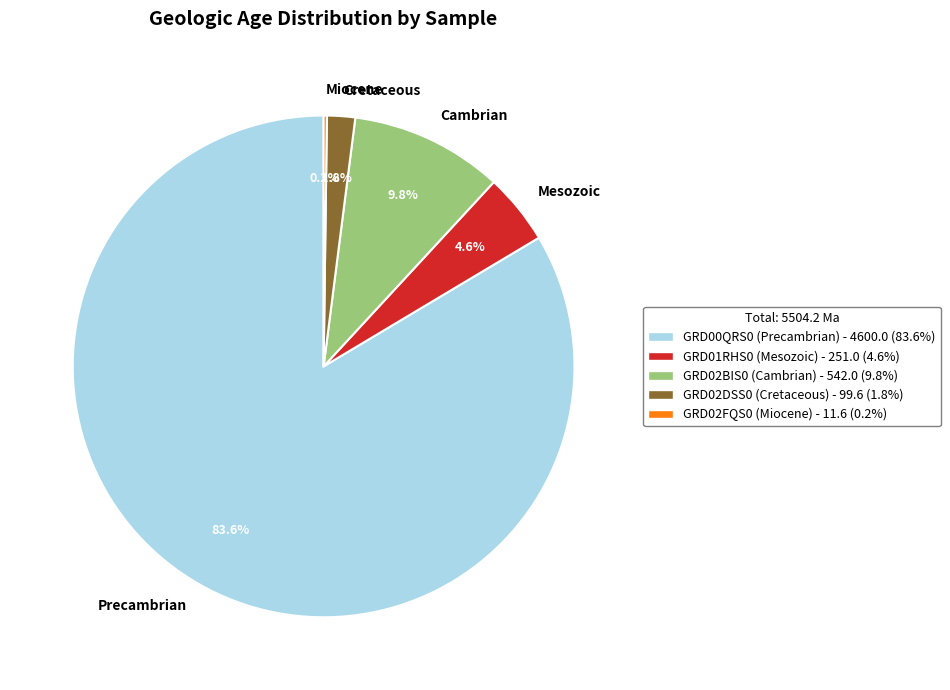

Which category has the biggest portion of the pie?

Precambrian